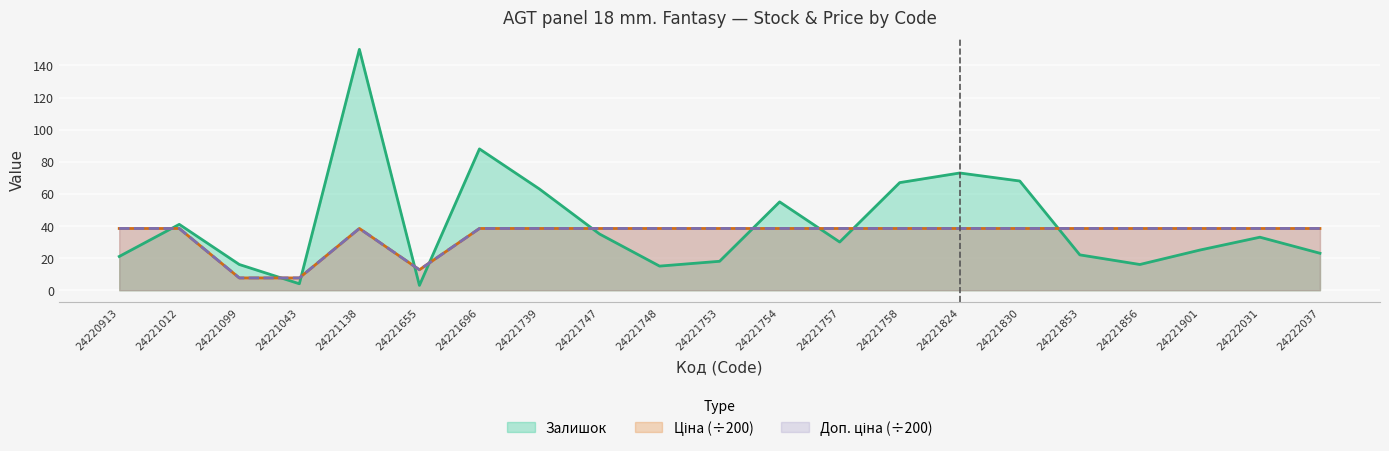

Which series has the widest spread of values?

Залишок